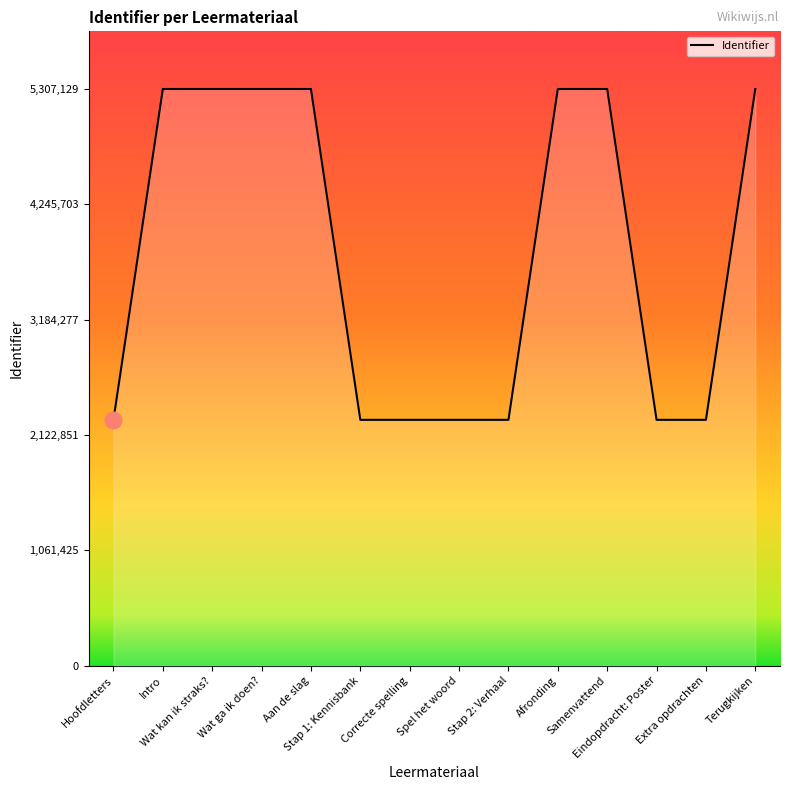

What is the minimum value shown in the chart?

2261961